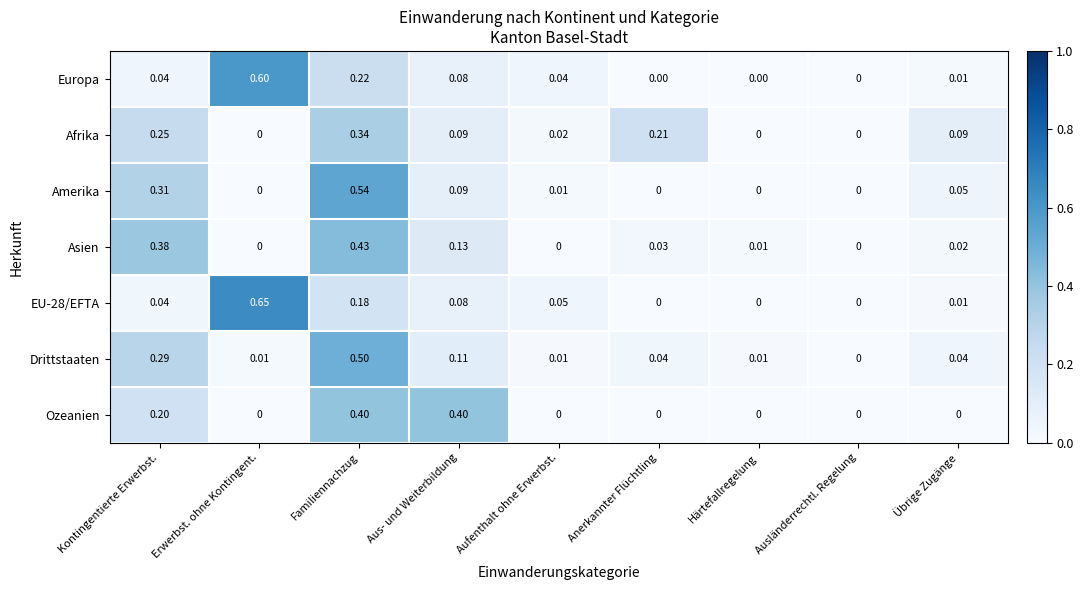

Is the value of Afrika at Übrige Zugänge greater than the value of Ozeanien at Härtefallregelung?

Yes